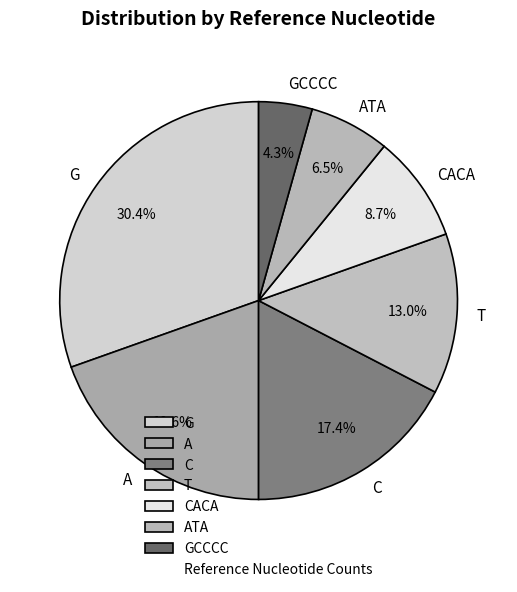

The C slice represents 9% of the pie. True or false?

False